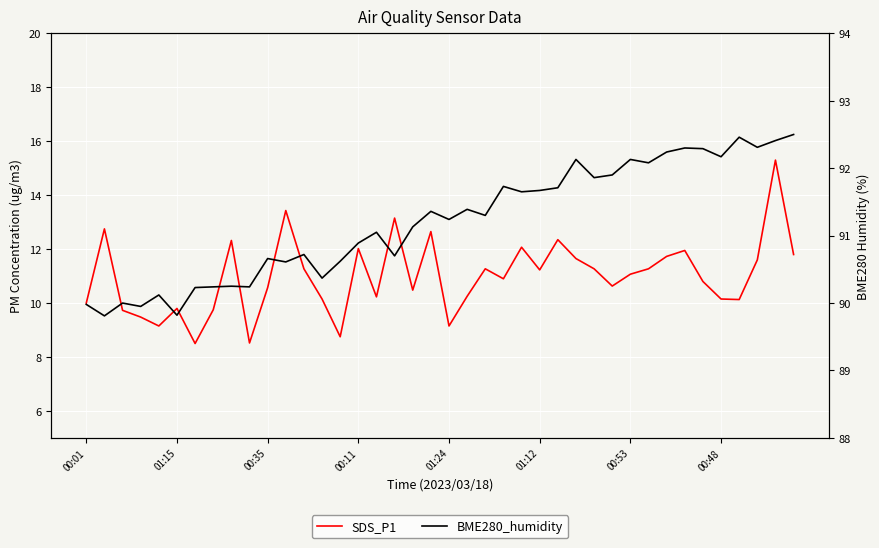

True or false: SDS_P1 and BME280_humidity cross at least once.

False